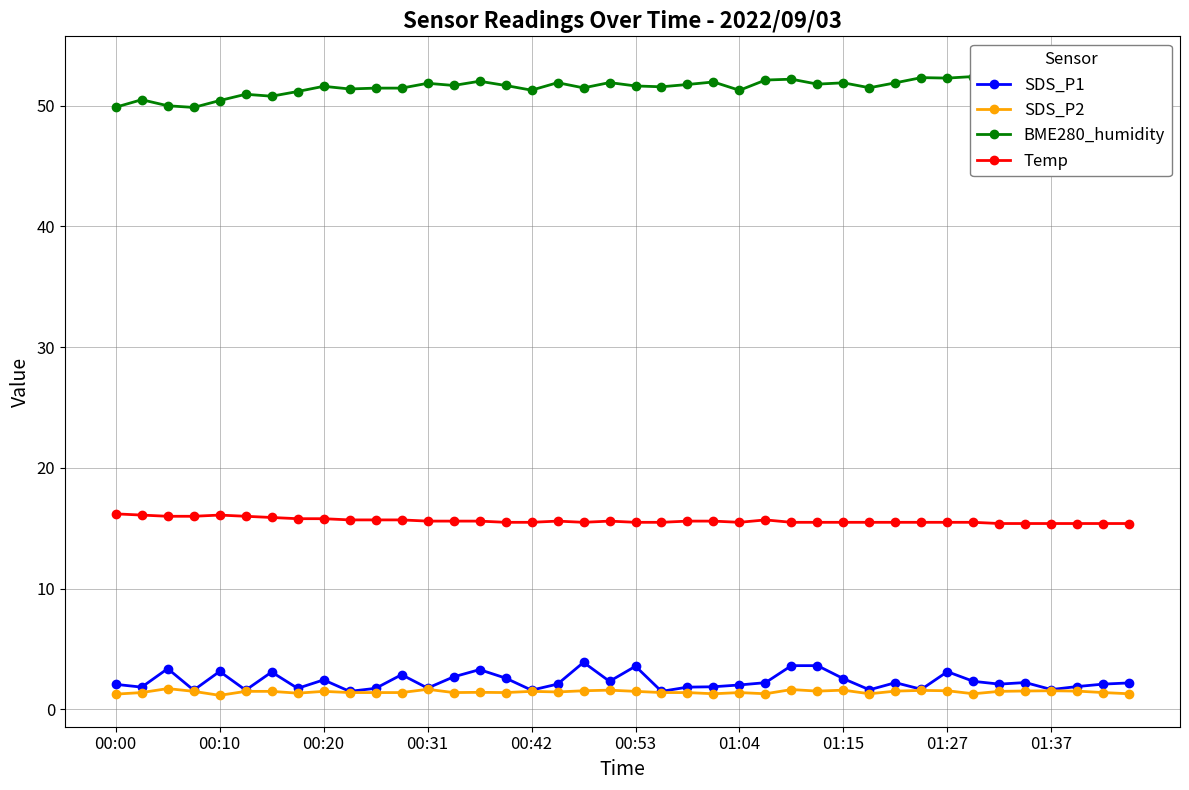

What is the smallest value displayed?

1.2